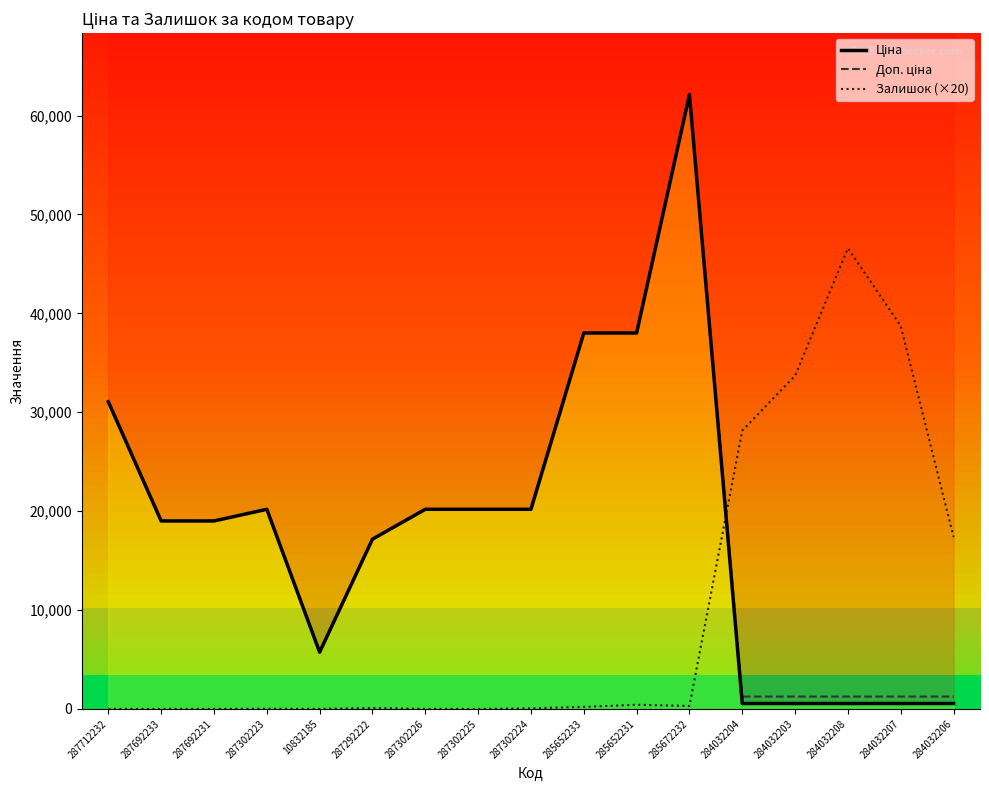

Where do Доп. ціна and Залишок (×20) first cross each other?

285672232 and 284032204